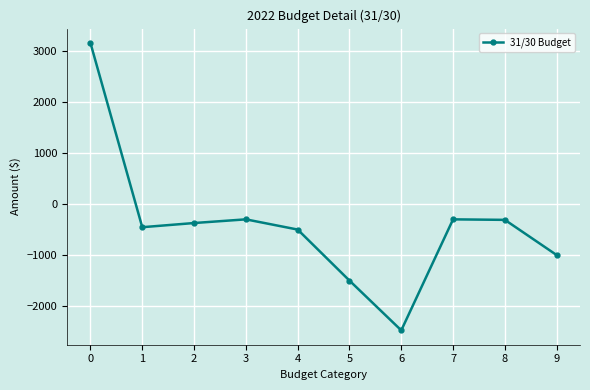

What is the change in value from 5 to 8?

+1190.0